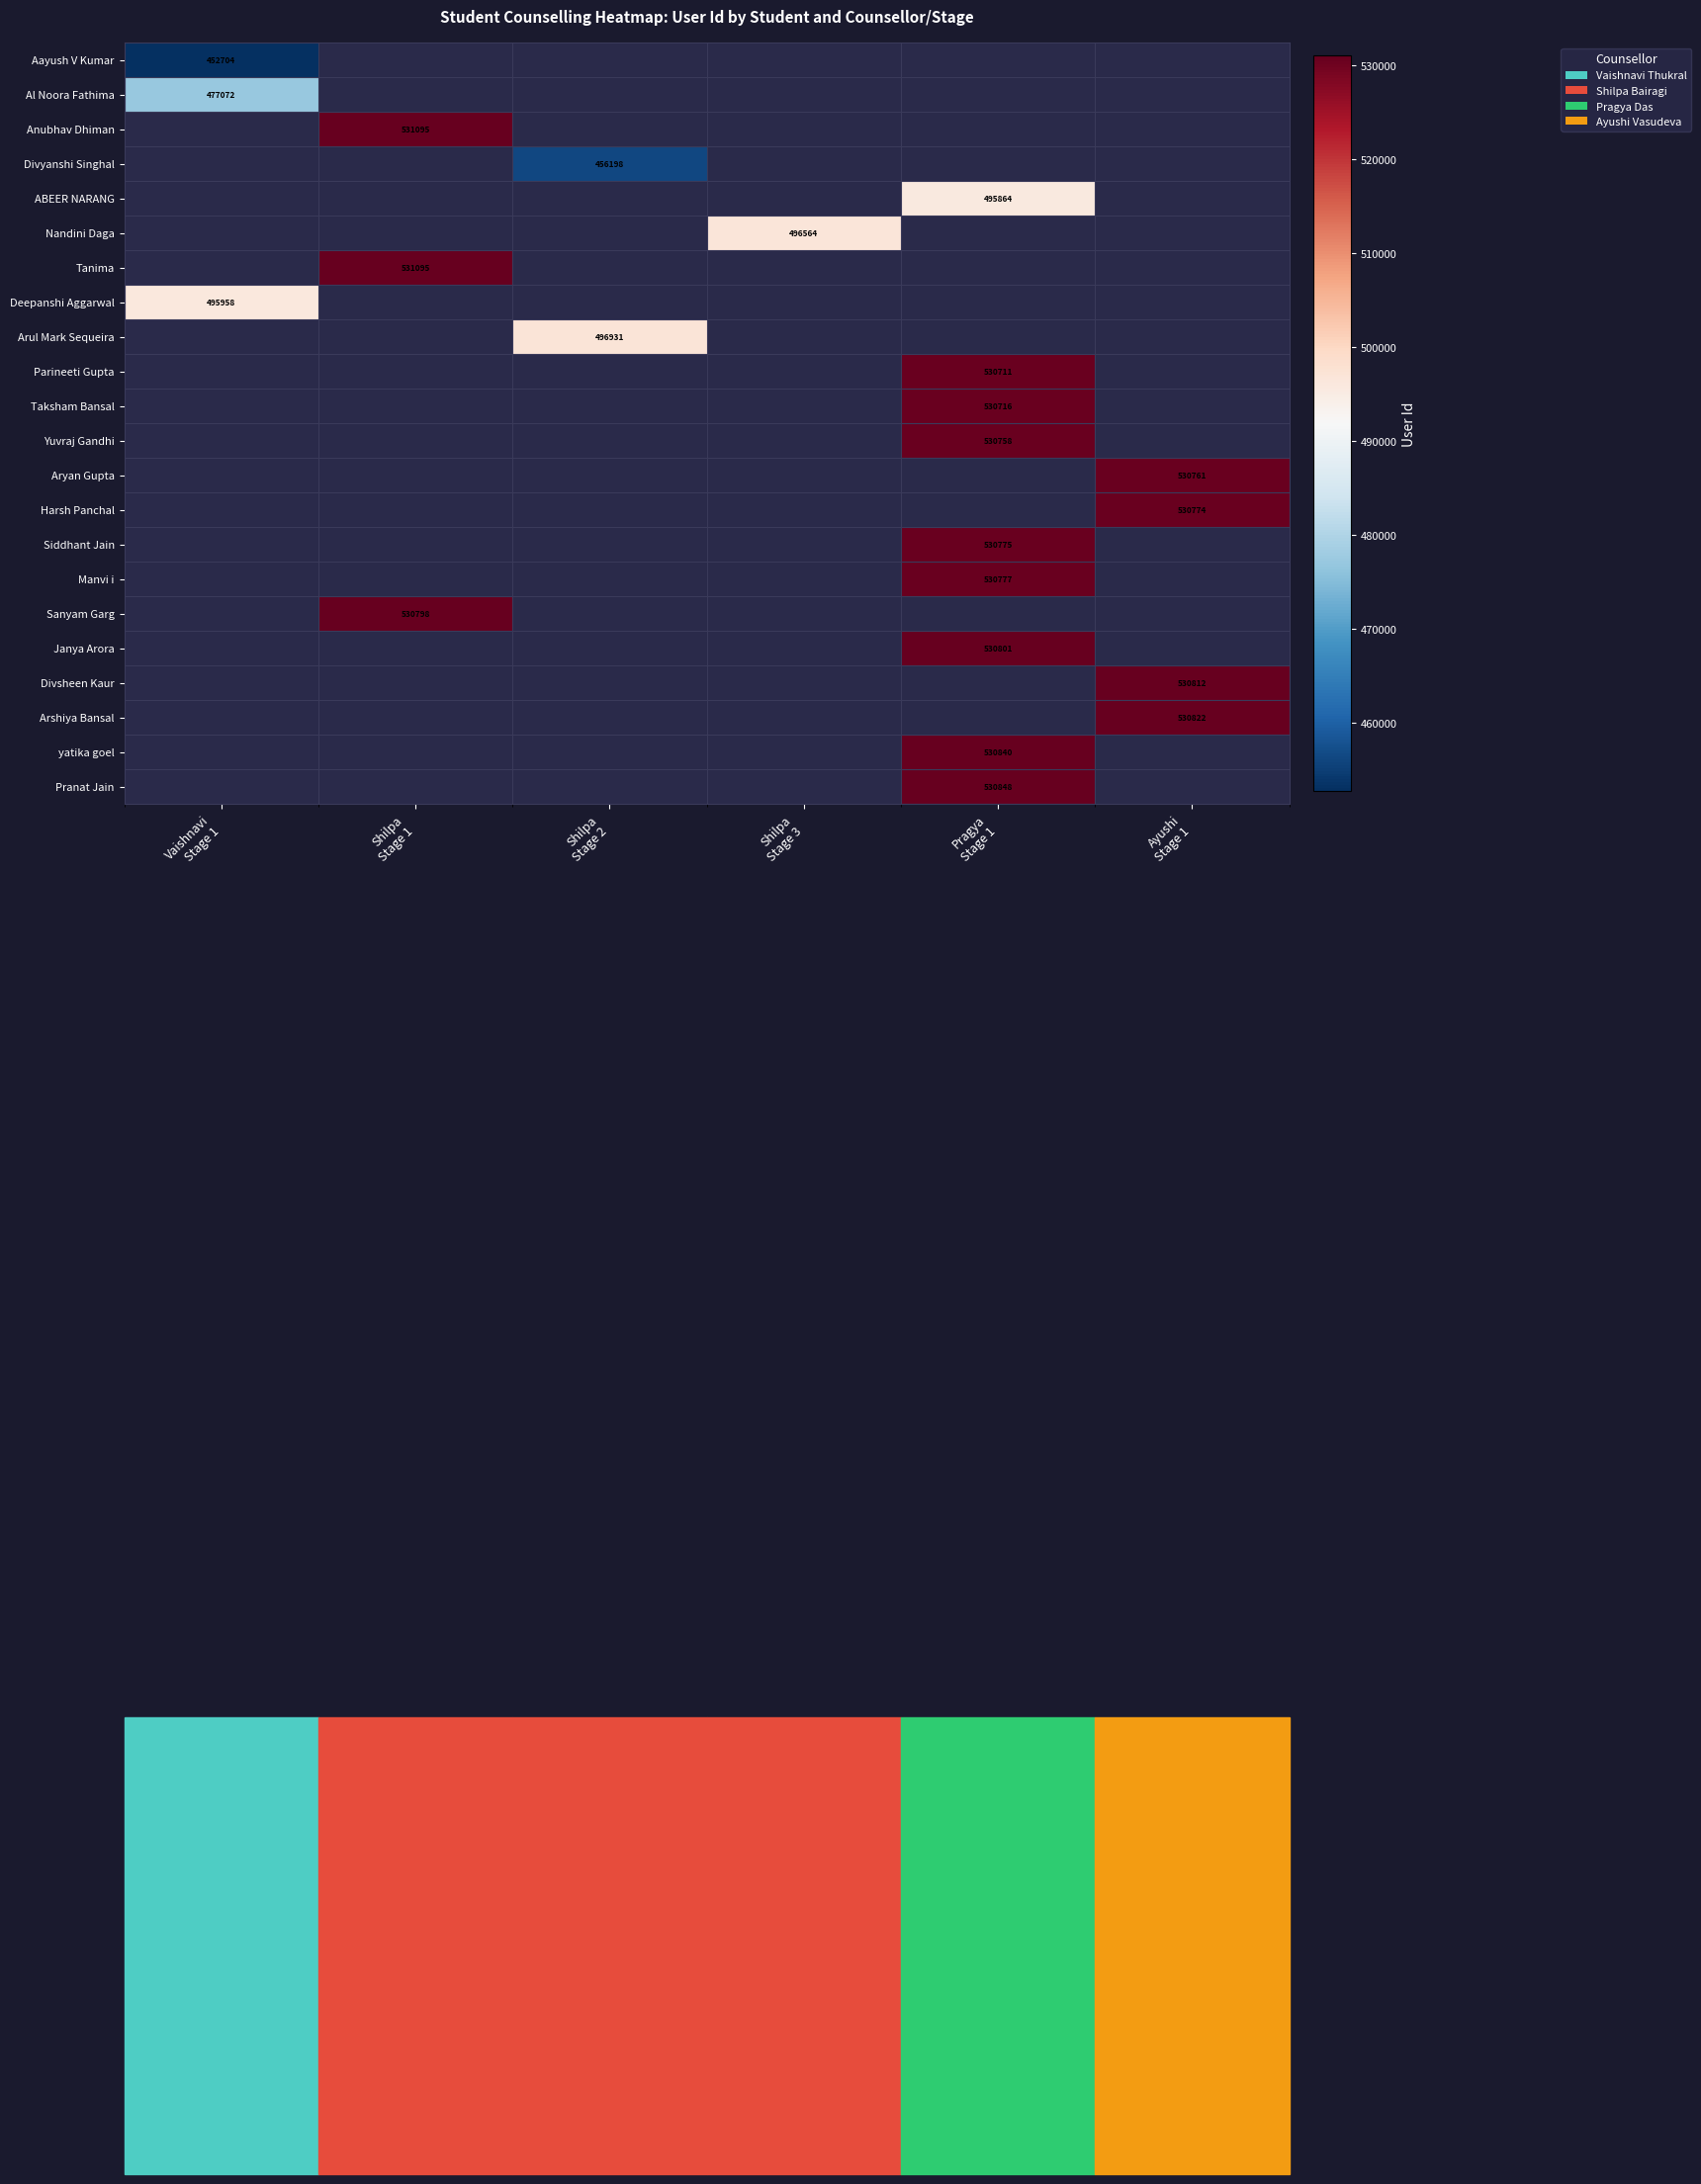

How many positive values does the Arshiya Bansal series have?

1